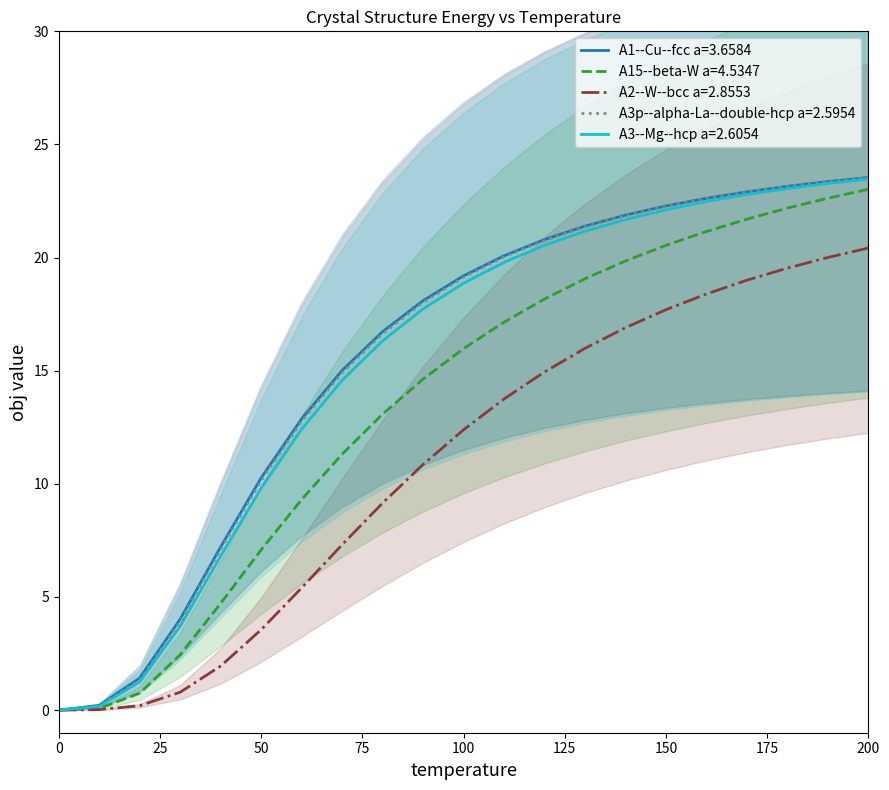

Which series has the largest total across all categories?

A1--Cu--fcc a=3.6584